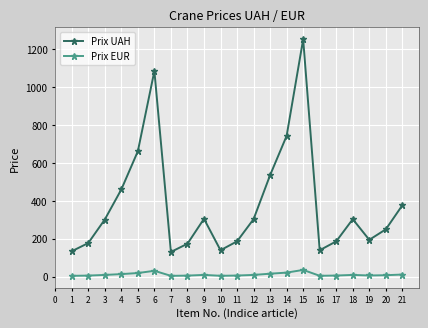

Rank the series at 14 from lowest to highest value.

Prix EUR, Prix UAH